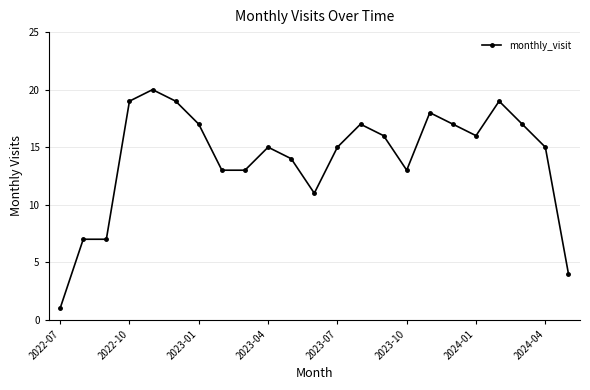

What is the average value?

14